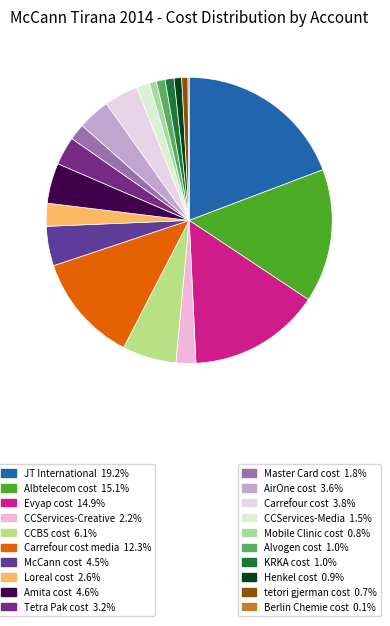

Which slice is the largest?

JT International